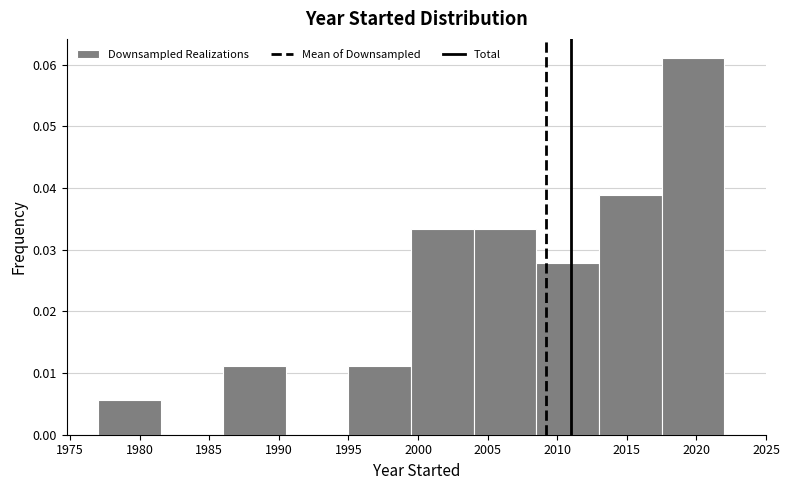

Over which range of the x-axis is the bar tallest?

2017.5 to 2022.0